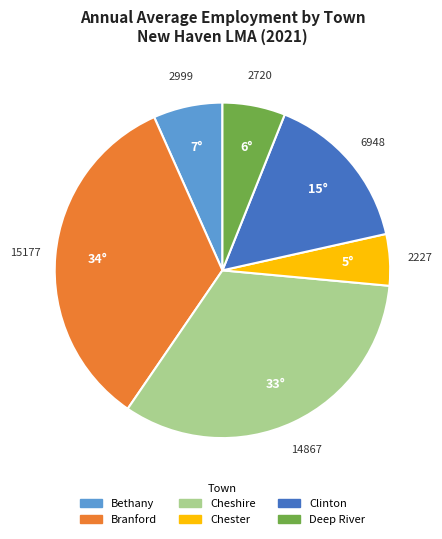

Is the sum of Clinton and Deep River greater than half?

No